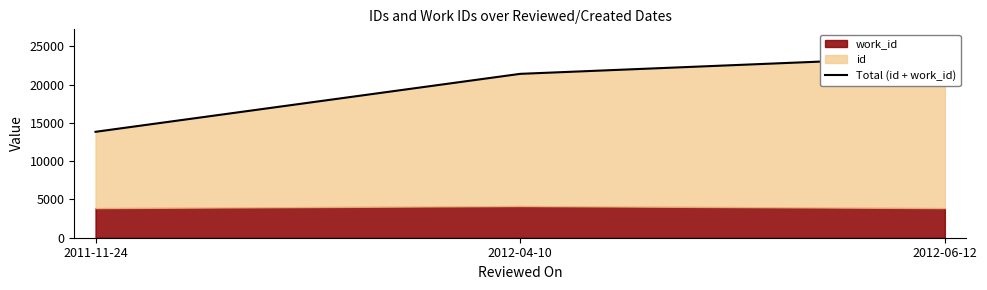

Which has a higher value, 2012-04-10 or 2012-06-12?

2012-06-12